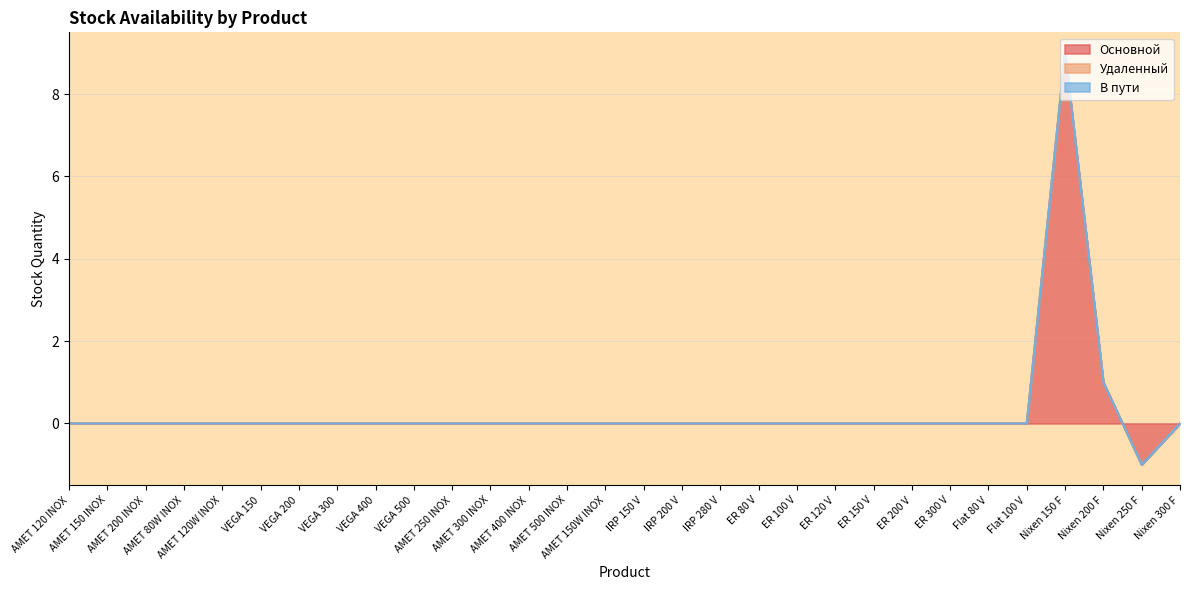

How many values in Основной are below zero?

1